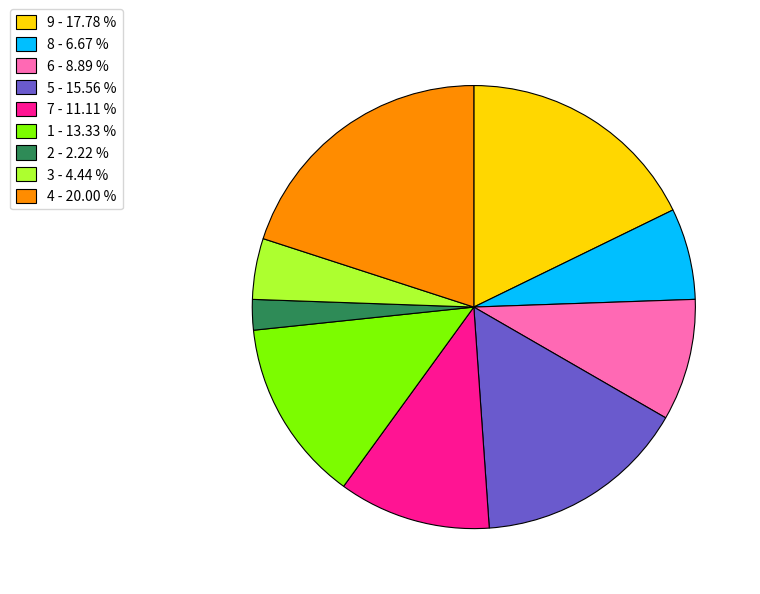

How many slices are in this pie chart?

9